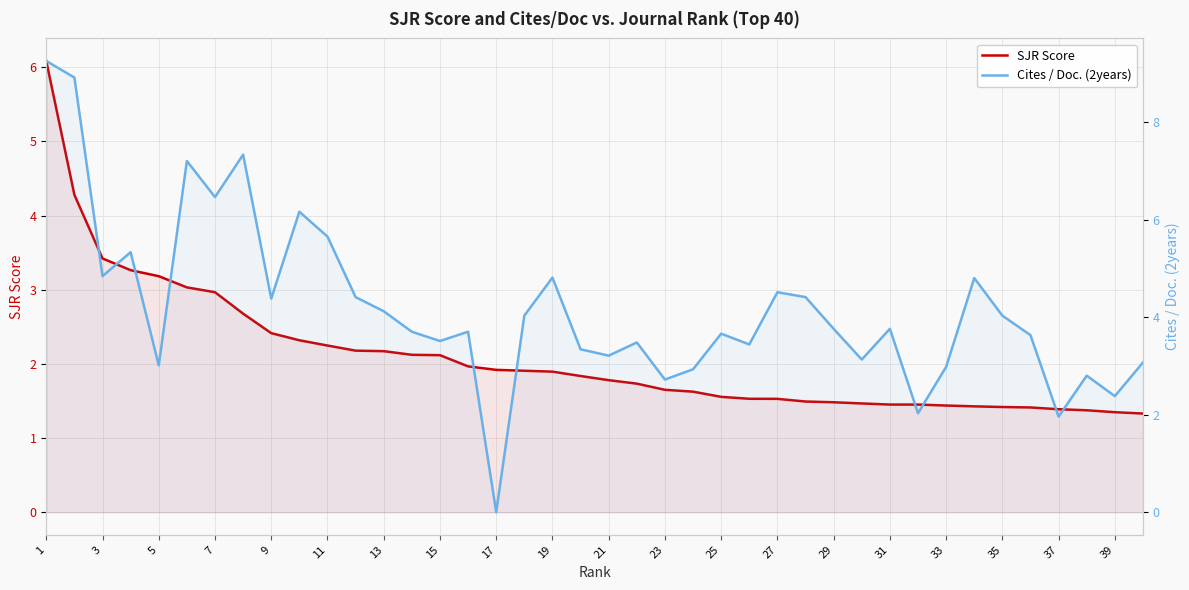

How many data points in Cites / Doc. (2years) are above 3?

32